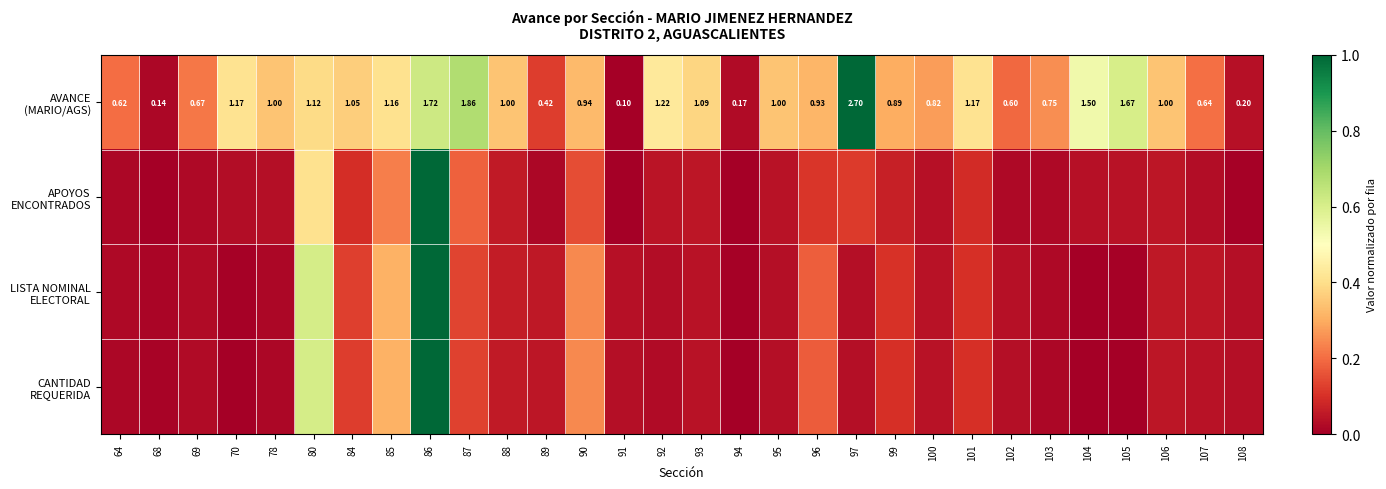

What is the total value across all series at 93?

0.5